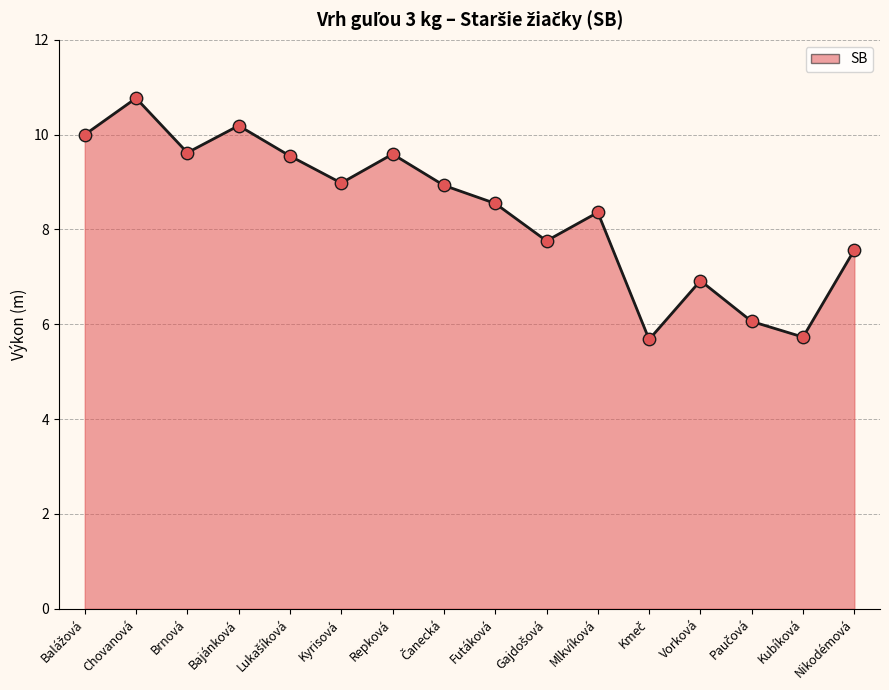

Between Nikodémová and Bajánková, which is larger?

Bajánková